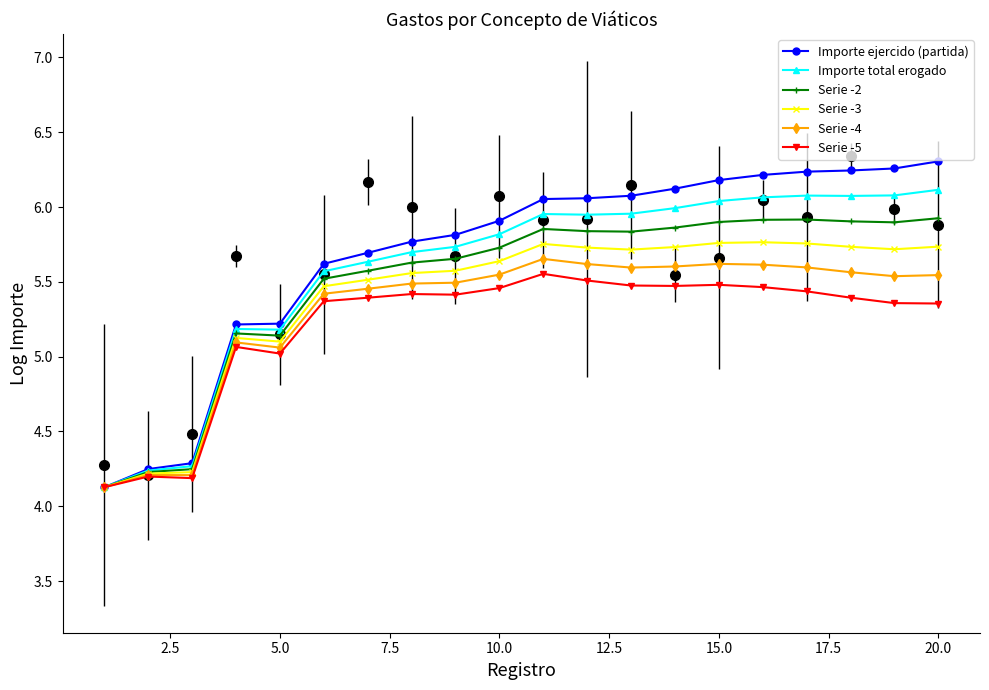

How many values in the Importe total erogado series exceed 5?

17